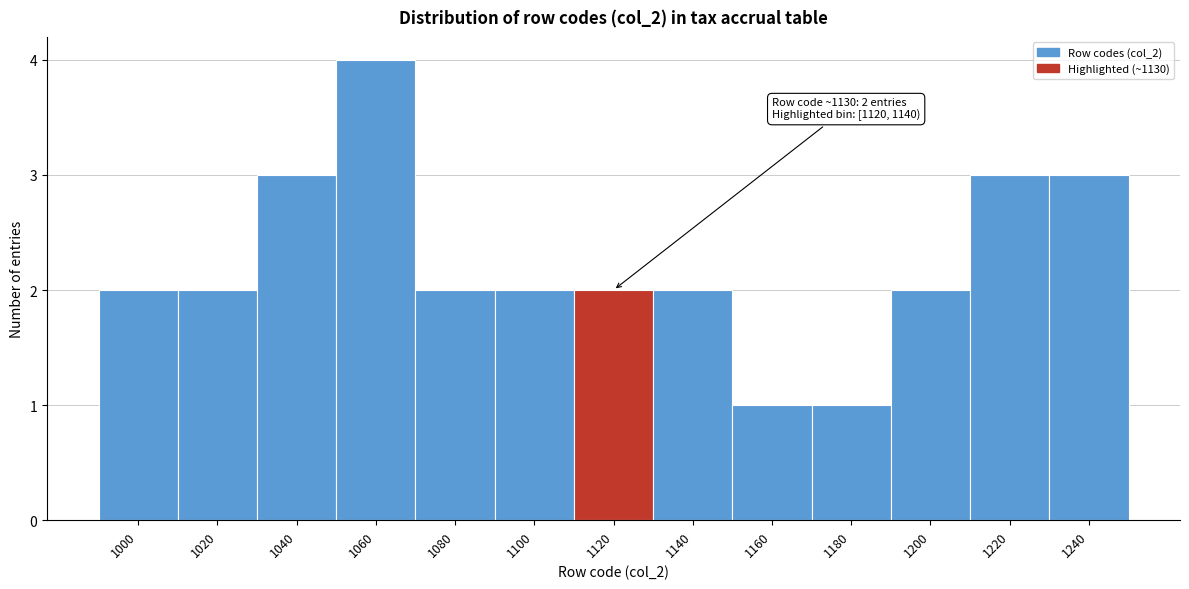

Reading right to left, extract all data points from this chart.

3	3	2	1	1	2	2	2	2	4	3	2	2